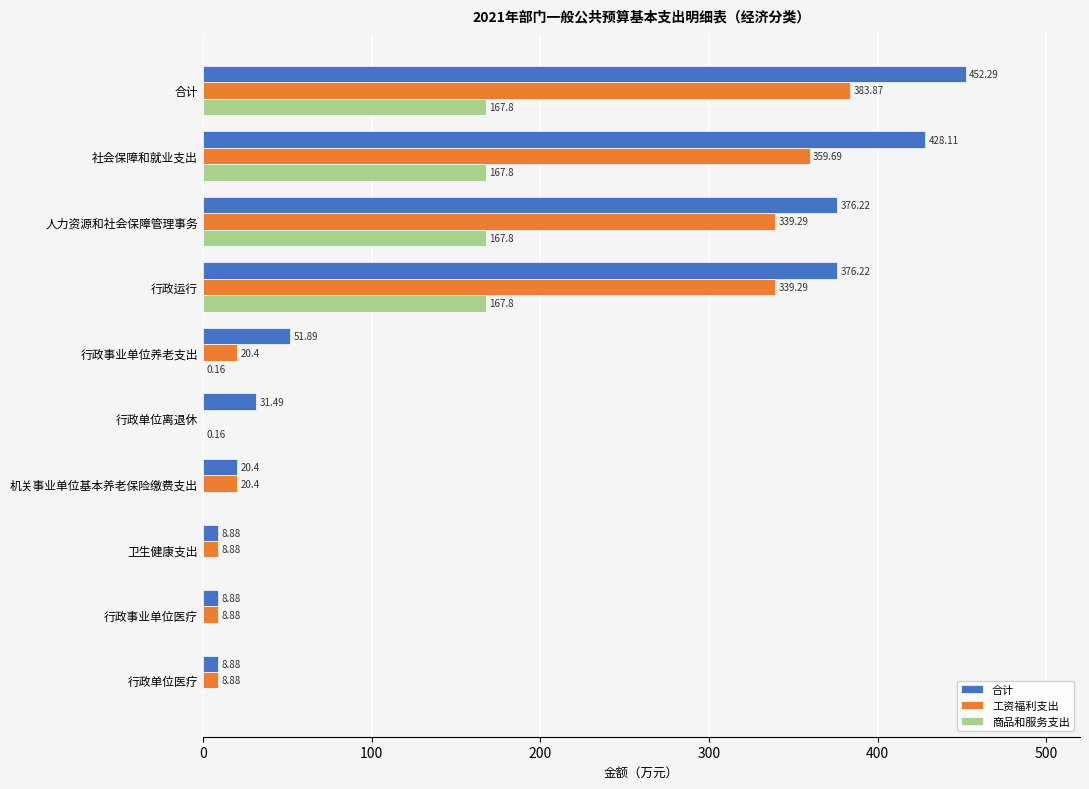

Which series changed the most between 社会保障和就业支出 and 行政单位离退休?

合计